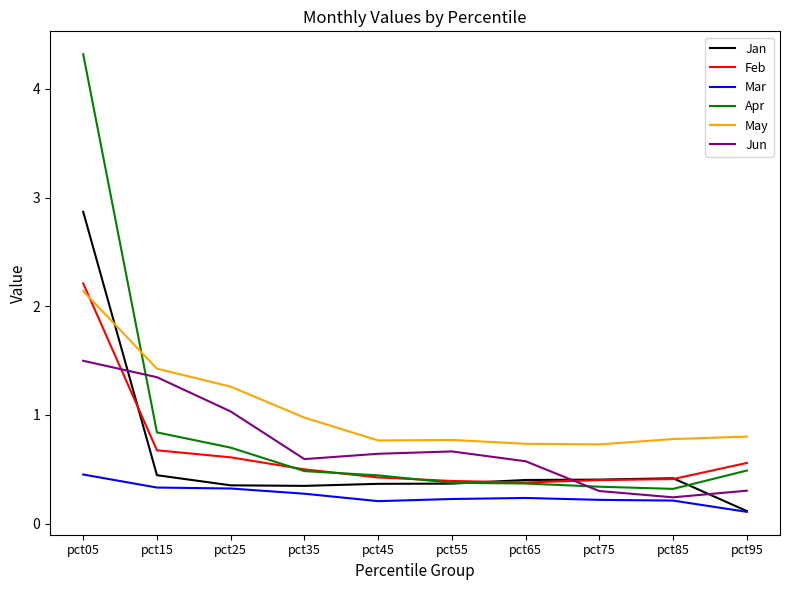

What is the approximate value of Apr at pct05?

4.3